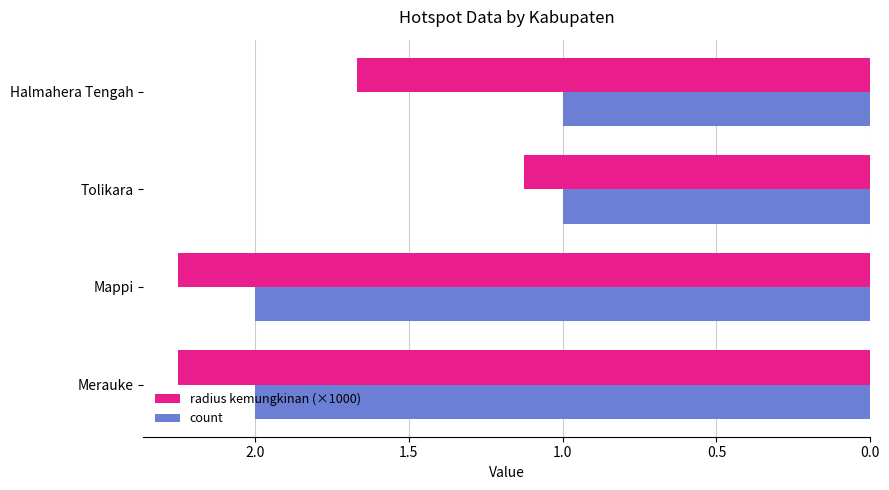

Rank the series by their average value, from lowest to highest.

count, radius kemungkinan (×1000)